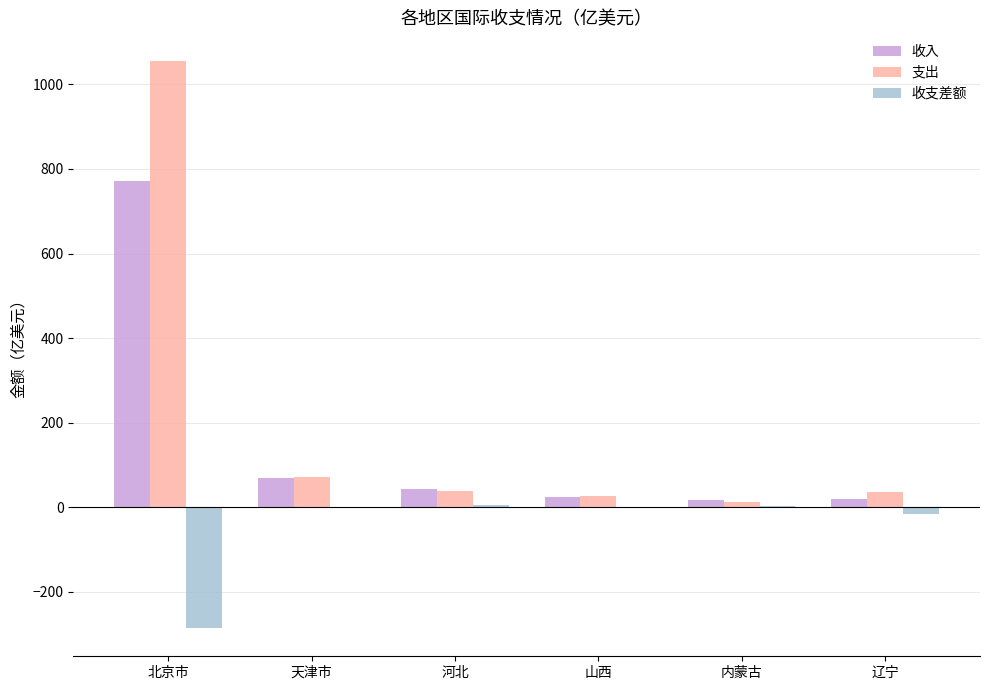

At which label is 收支差额 closest to -140?

辽宁